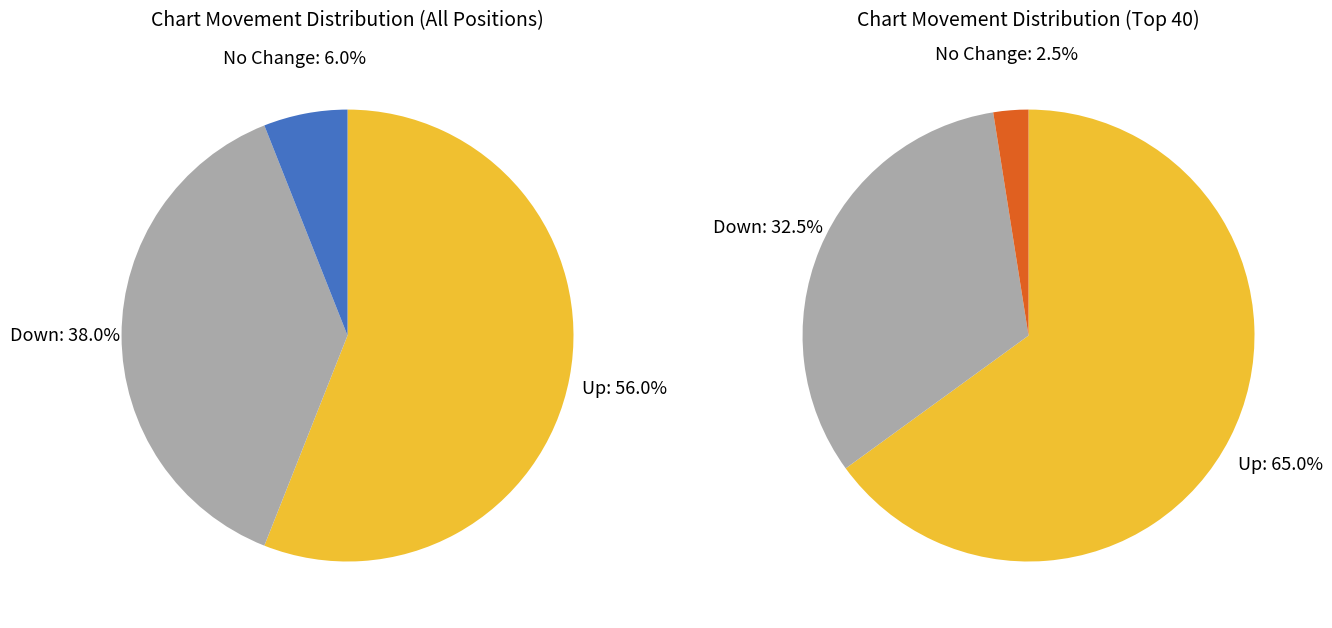

Is there any slice that represents more than half of the pie?

Yes